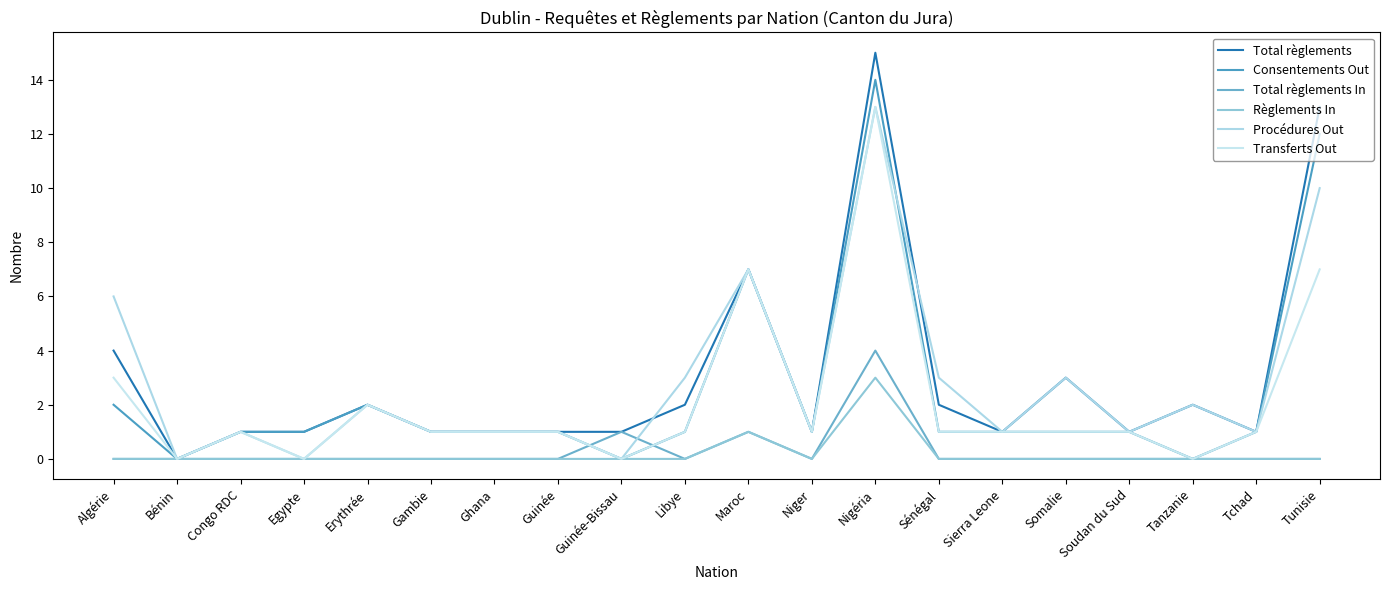

What are all the series names shown in the legend?

Total règlements, Consentements Out, Total règlements In, Règlements In, Procédures Out, Transferts Out